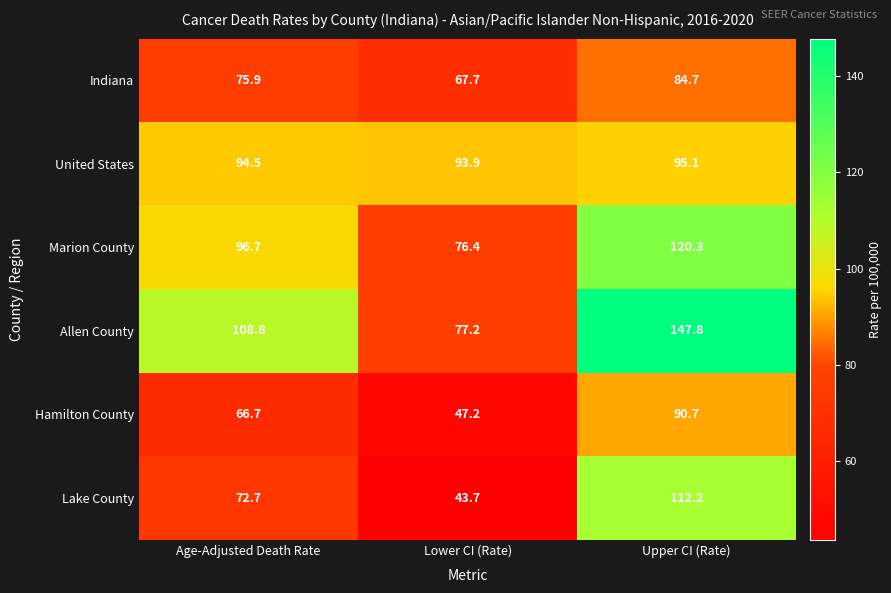

Which series has the largest total across all categories?

Allen County